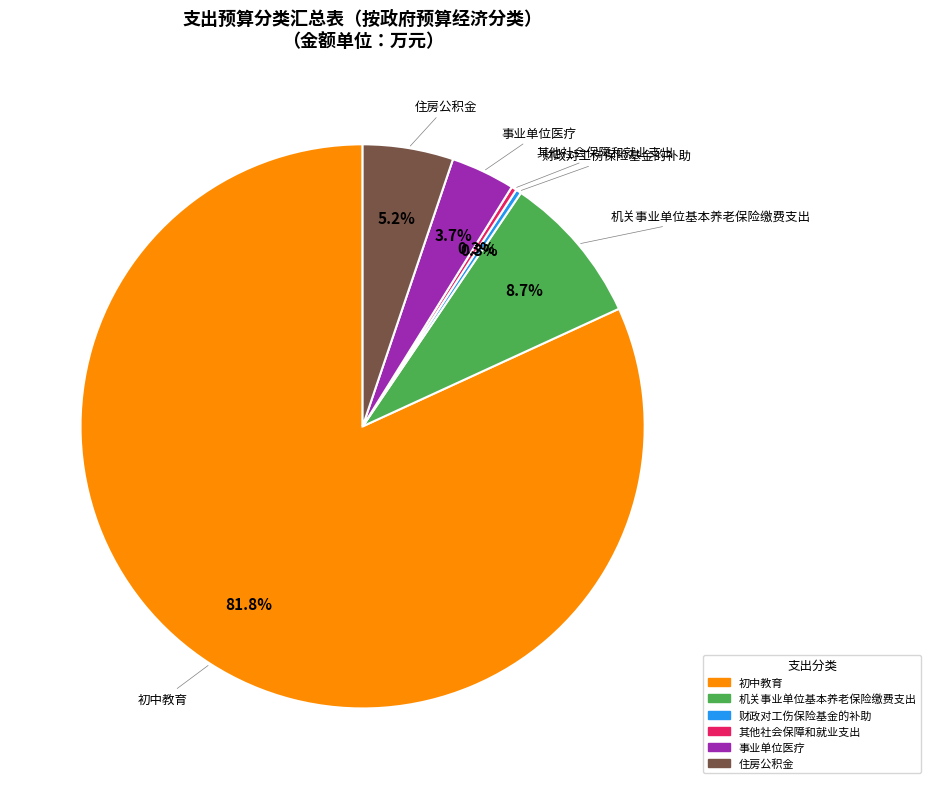

To the nearest percent, what is the difference between the largest and smallest slice percentages?

82%